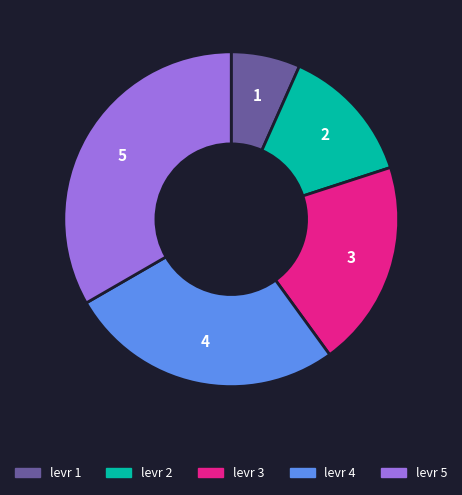

How many segments does this pie chart have?

5